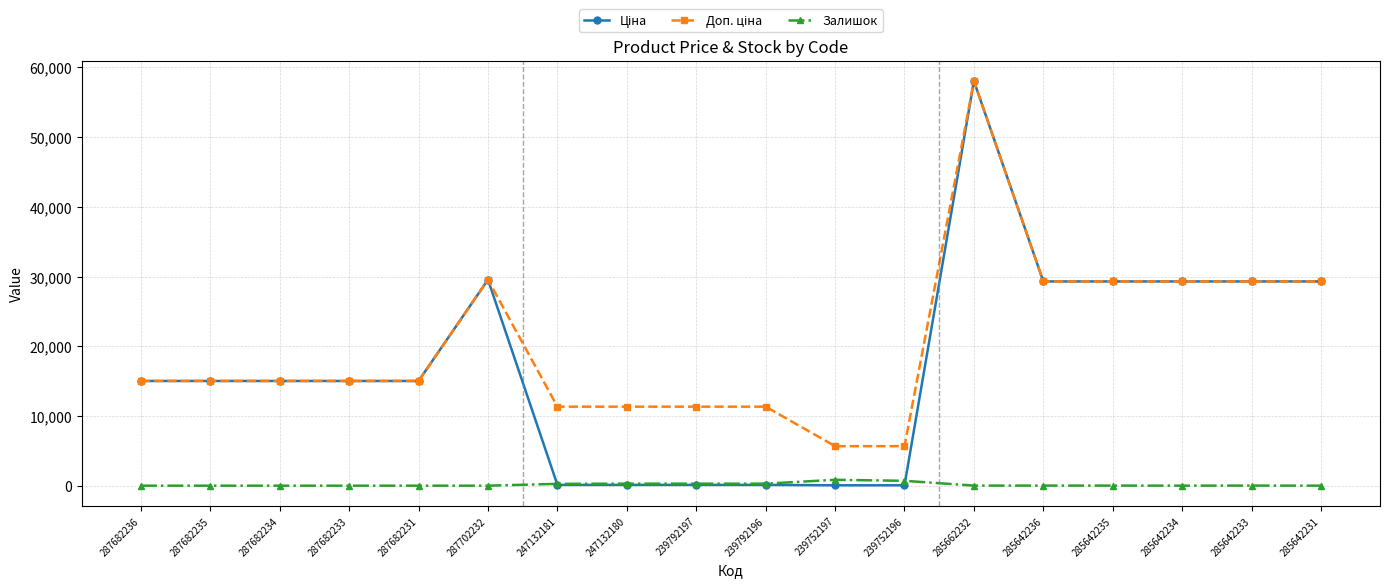

At which category is the sum across all series the highest?

285662232